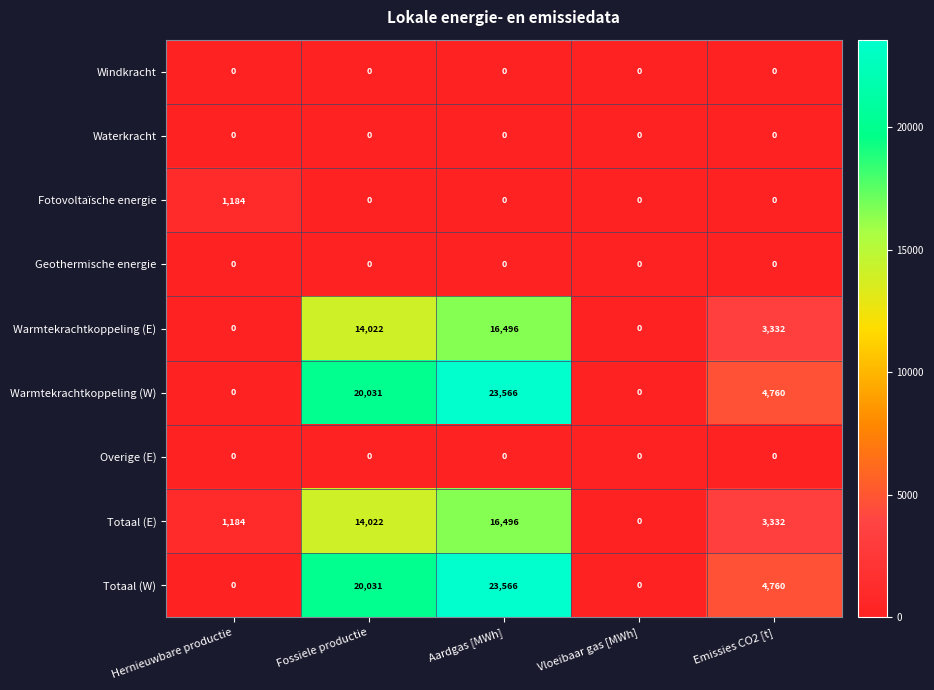

The Fotovoltaïsche energie series shows -605 at Vloeibaar gas [MWh]. True or false?

False